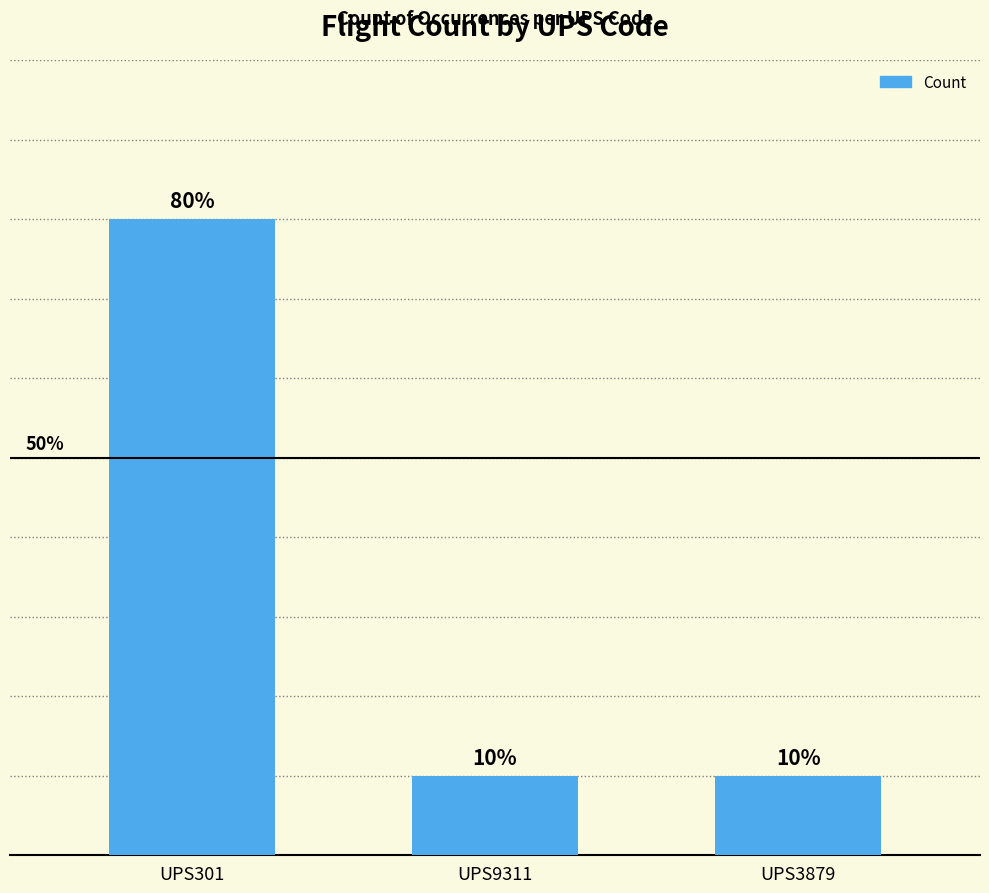

Are the bars horizontal?

No